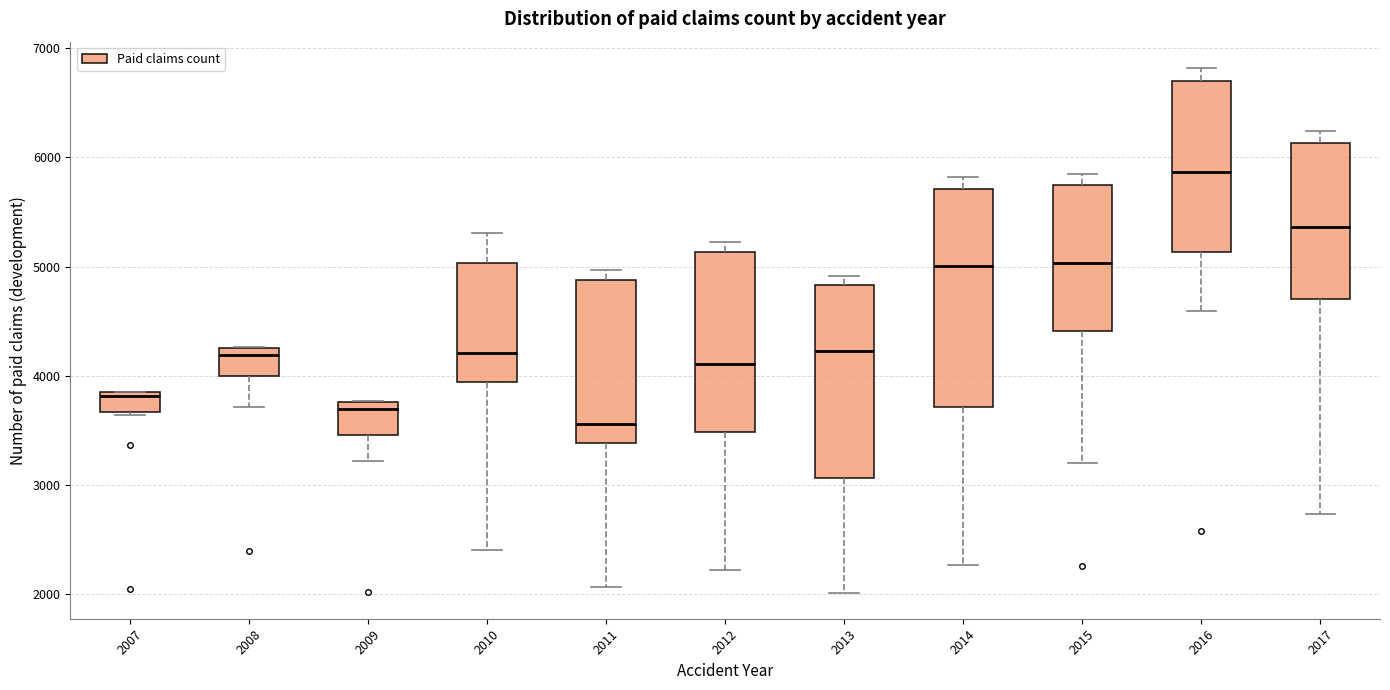

Reading left to right, transcribe this box plot: for each box, give where its median line is, the range the box spans, and where its two whiskers end, as read against the y-axis. The values are not printed on the chart, so give them approximately, as read against the axis.

2007: median 3800, box 3700 to 3900, whiskers 3600 to 3900
2008: median 4200, box 4000 to 4300, whiskers 3700 to 4300
2009: median 3700, box 3500 to 3800, whiskers 3200 to 3800
2010: median 4200, box 3900 to 5000, whiskers 2400 to 5300
2011: median 3600, box 3400 to 4900, whiskers 2100 to 5000
2012: median 4100, box 3500 to 5100, whiskers 2200 to 5200
2013: median 4200, box 3100 to 4800, whiskers 2000 to 4900
2014: median 5000, box 3700 to 5700, whiskers 2300 to 5800
2015: median 5000, box 4400 to 5700, whiskers 3200 to 5900
2016: median 5900, box 5100 to 6700, whiskers 4600 to 6800
2017: median 5400, box 4700 to 6100, whiskers 2700 to 6200